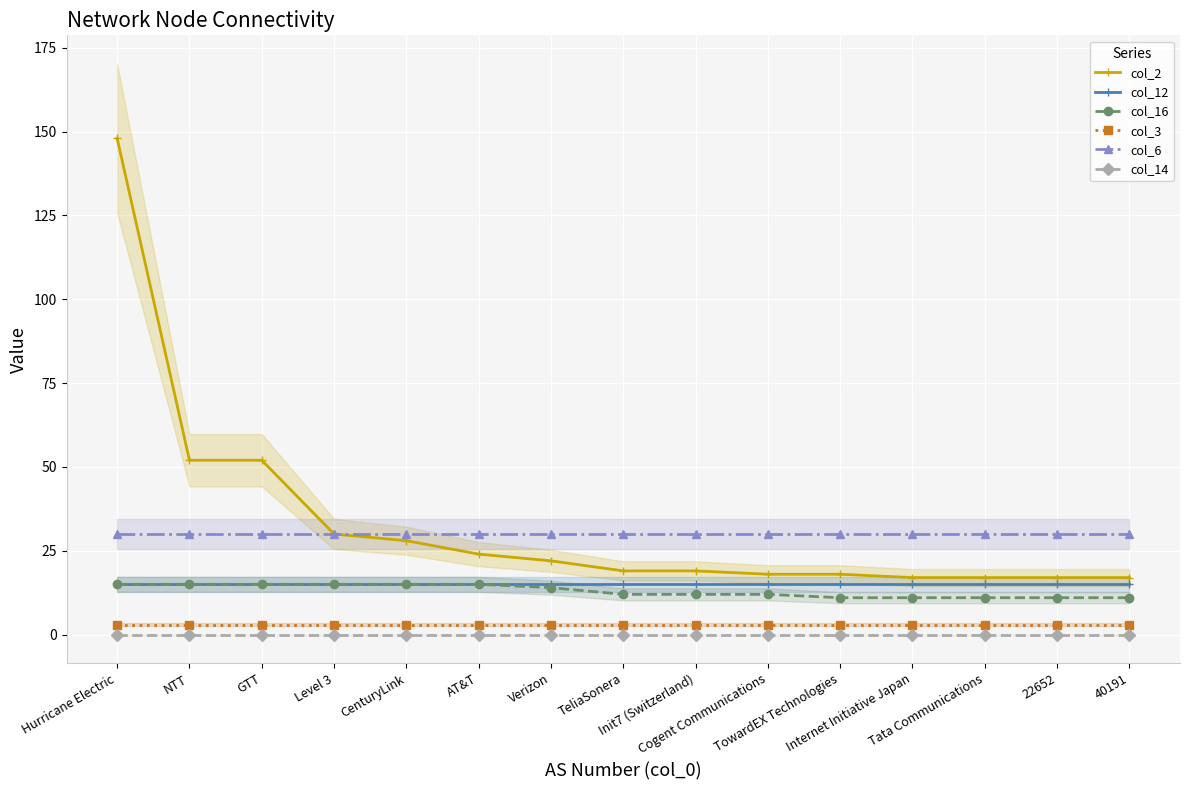

Does the chart display data point markers on the line(s)?

Yes